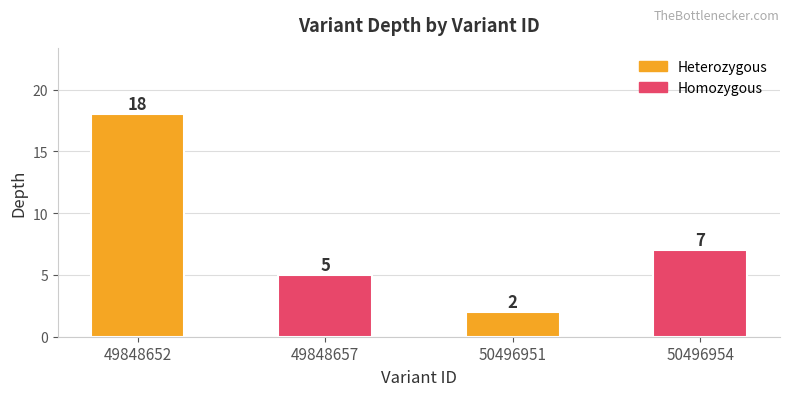

At which category does the chart reach its minimum across all series?

50496951